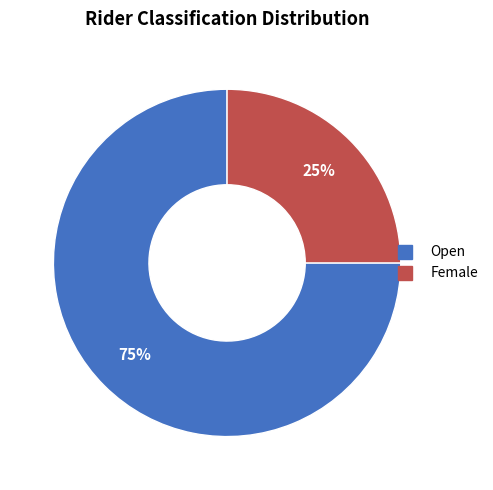

To the nearest percent, what is the average slice percentage?

50%